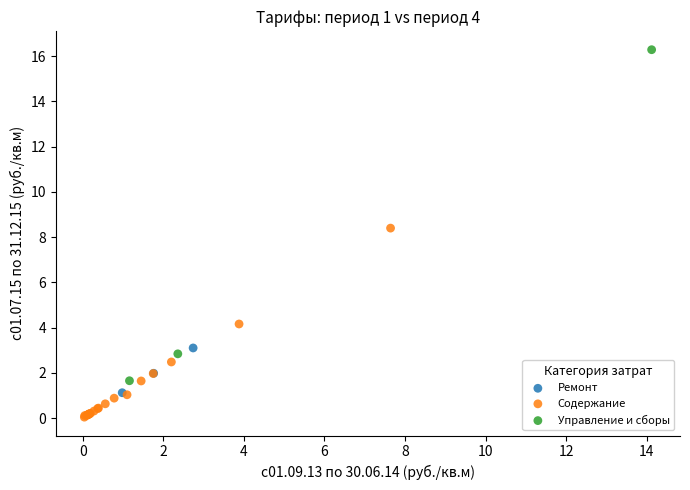

Which series reaches the maximum Y coordinate?

Управление и сборы